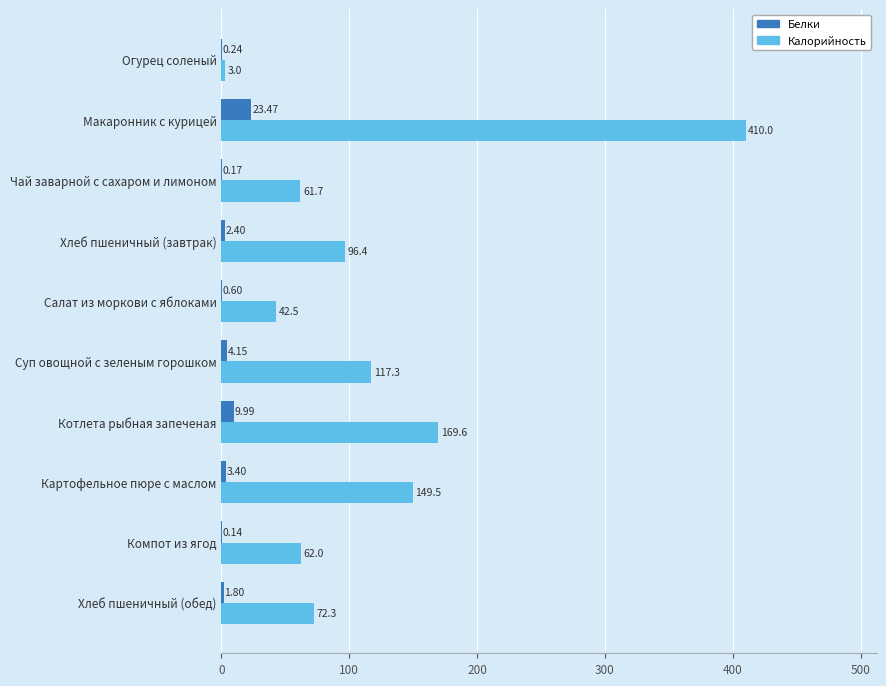

What is the sum of all Калорийность values?

1184.3